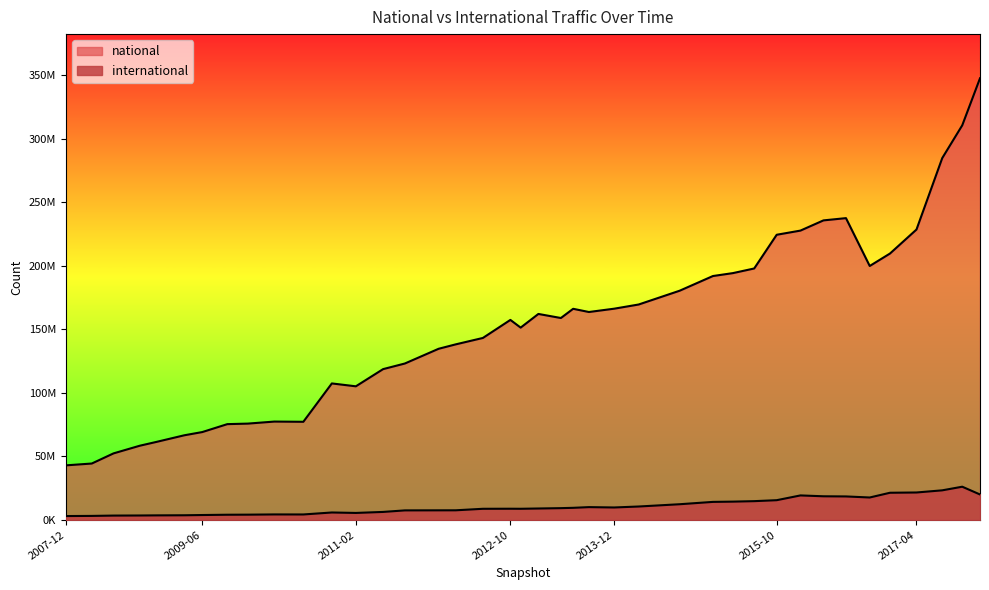

Where is the first local maximum for national?

2010-04-01